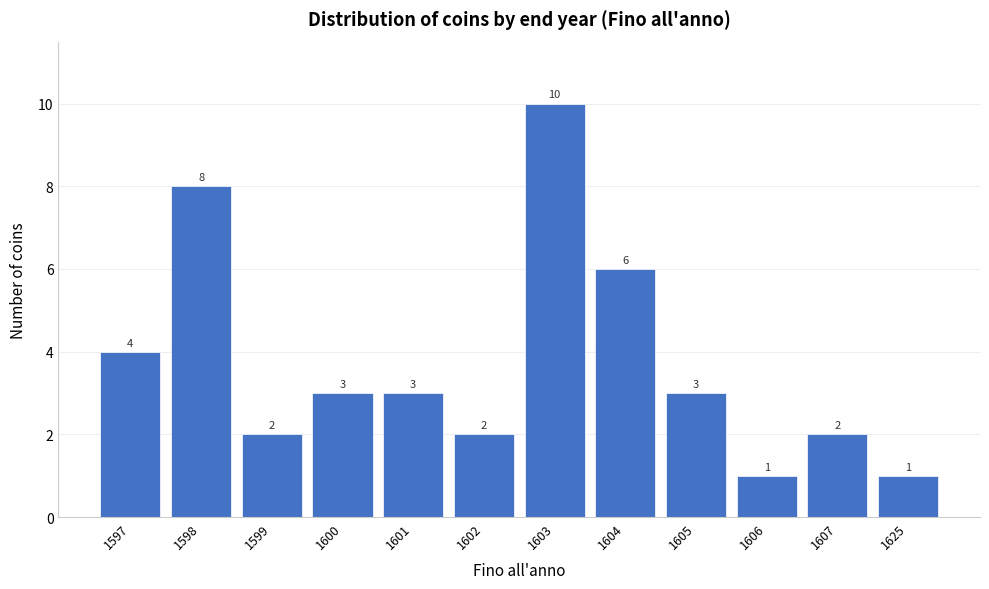

Reading right to left, extract all data points from this chart.

1625=1	1607=2	1606=1	1605=3	1604=6	1603=10	1602=2	1601=3	1600=3	1599=2	1598=8	1597=4